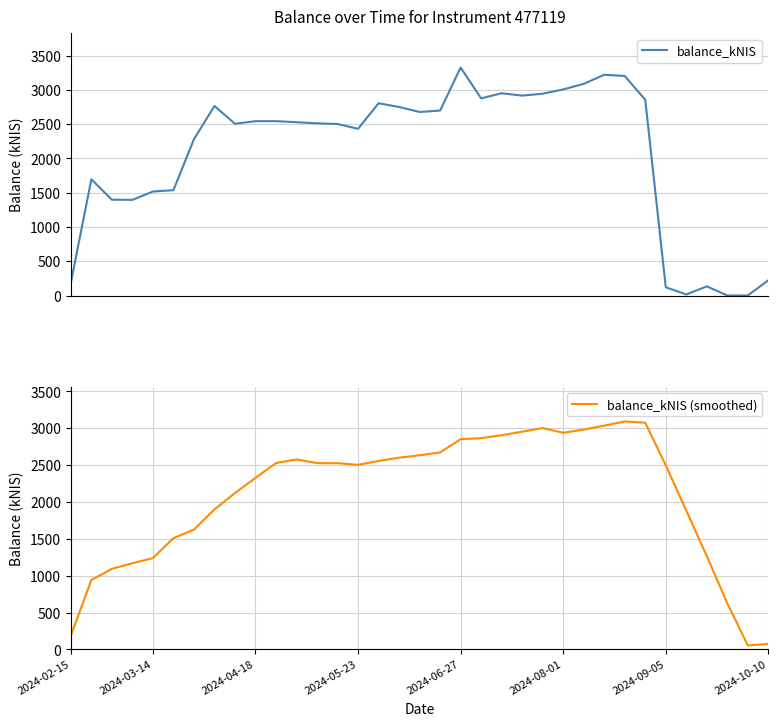

What position from the left is 23?

24